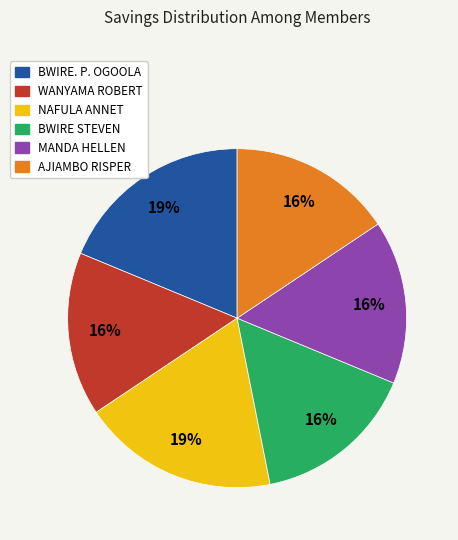

Count the number of slices in the pie.

6